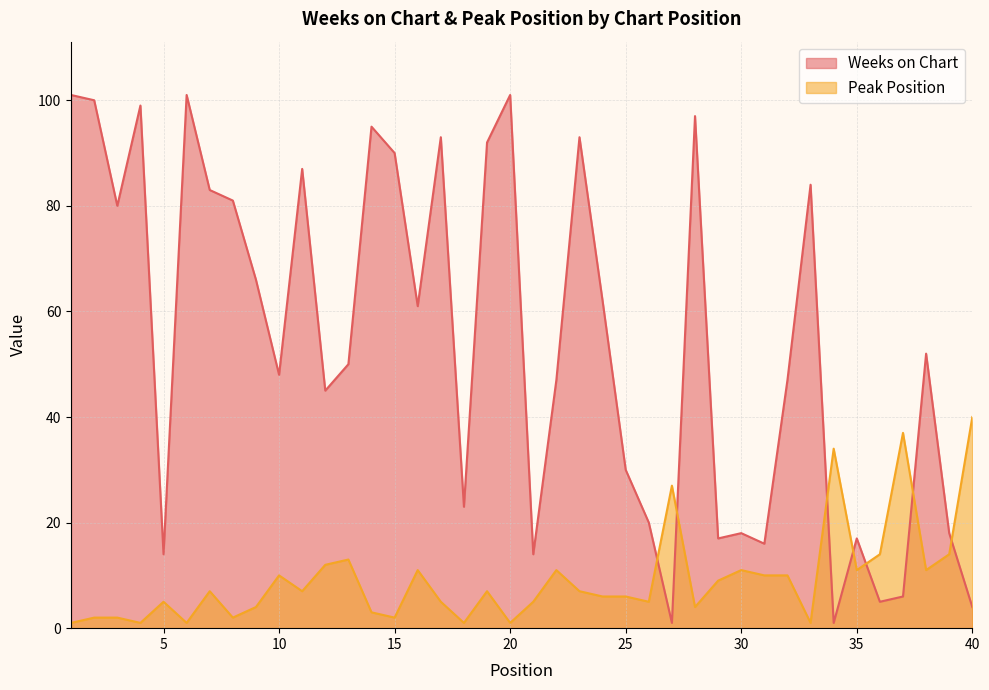

Rank the categories by Peak Position value from lowest to highest.

1, 4, 6, 18, 20, 33, 2, 3, 8, 15, 14, 9, 28, 5, 17, 21, 26, 24, 25, 7, 11, 19, 23, 29, 10, 31, 32, 16, 22, 30, 35, 38, 12, 13, 36, 39, 27, 34, 37, 40